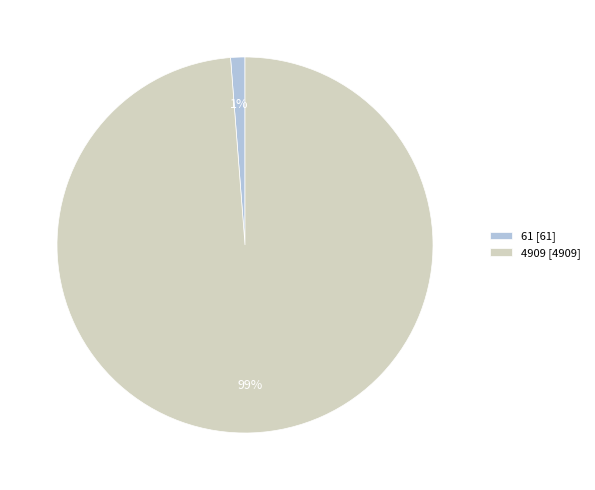

Which has a higher value, 61 [61] or 4909 [4909]?

4909 [4909]